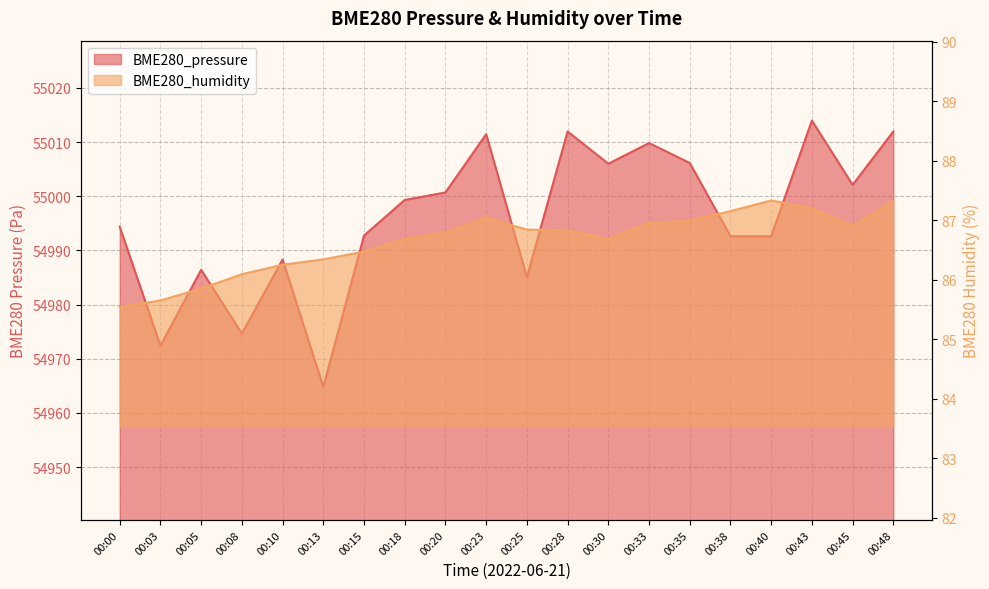

The BME280_pressure series shows 54992.6 at 00:38. True or false?

True